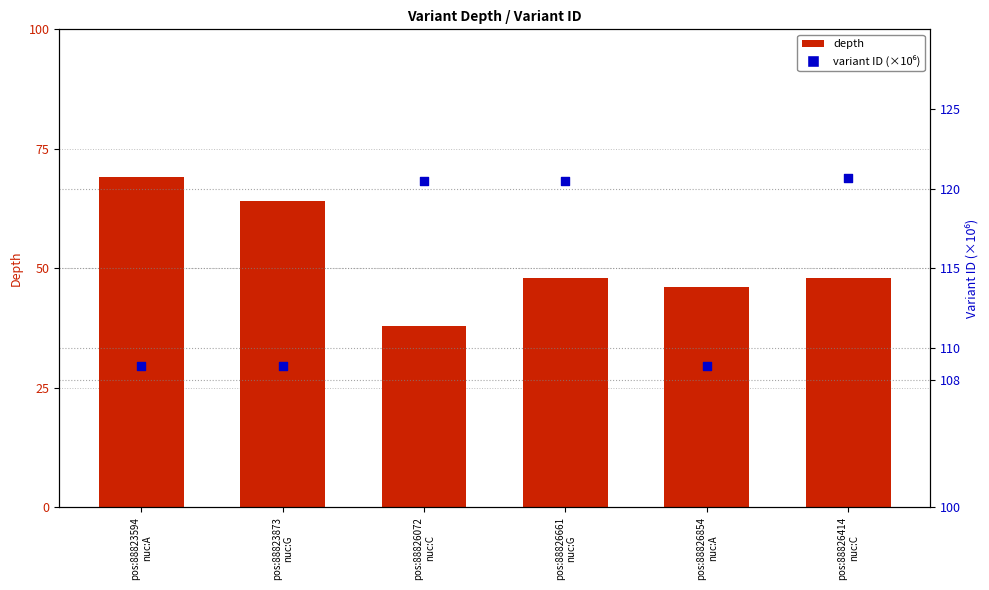

Which series has the largest total across all categories?

variant ID (×10⁶)